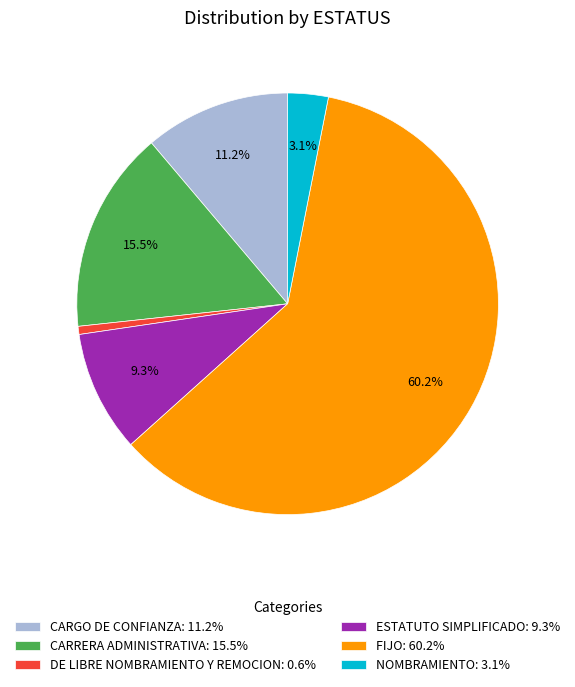

Does FIJO represent more than half of the total?

Yes